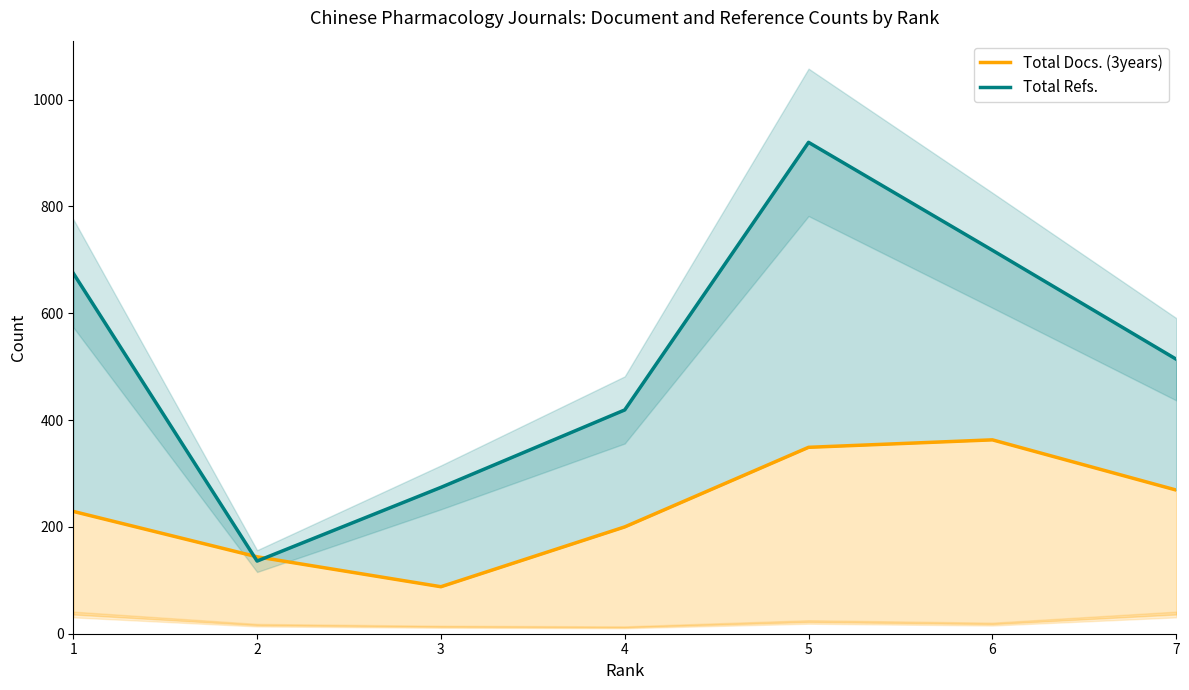

What is the approximate value of Total Refs. at 4?

419